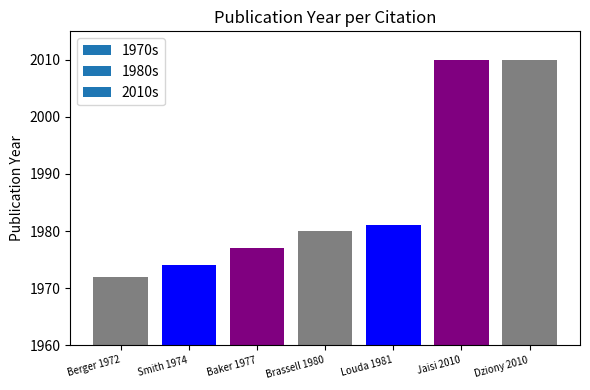

Which category has the highest value across all series?

Jaisi 2010